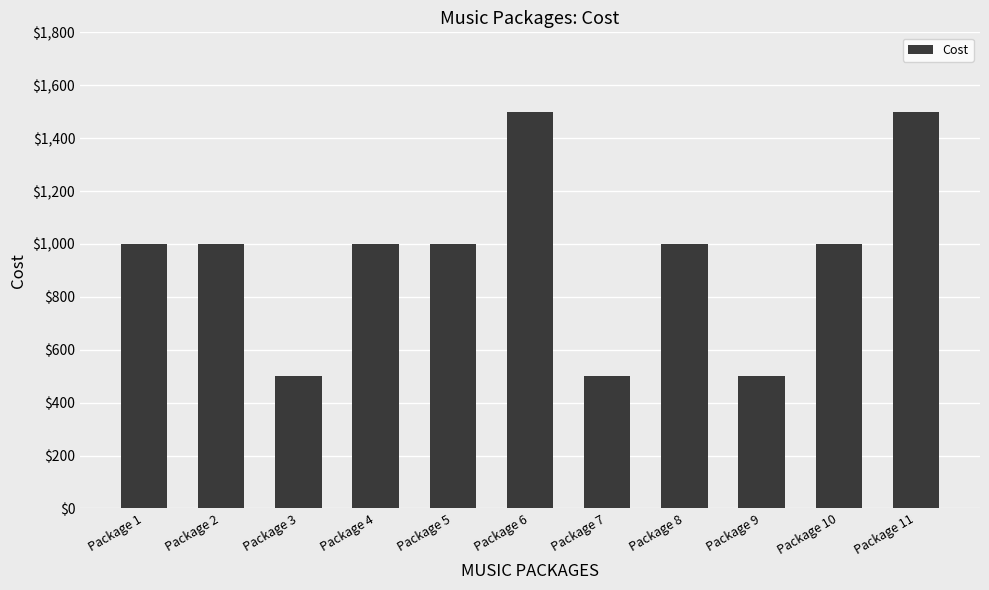

What is the value of the 10th bar from the left?

1000